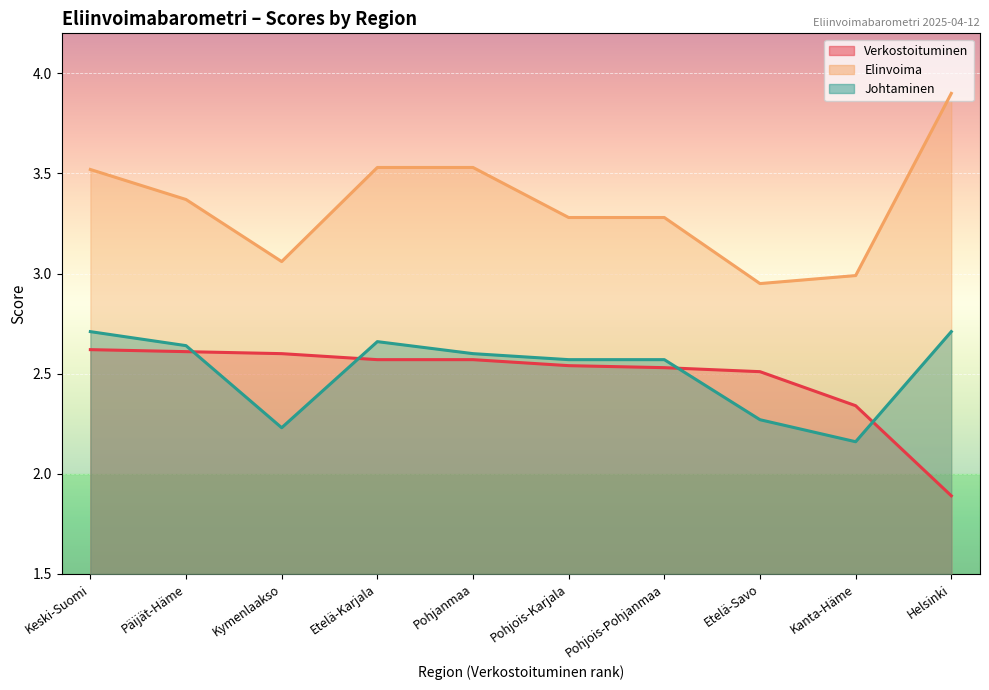

The Johtaminen series shows 2.3 at Etelä-Savo. True or false?

True